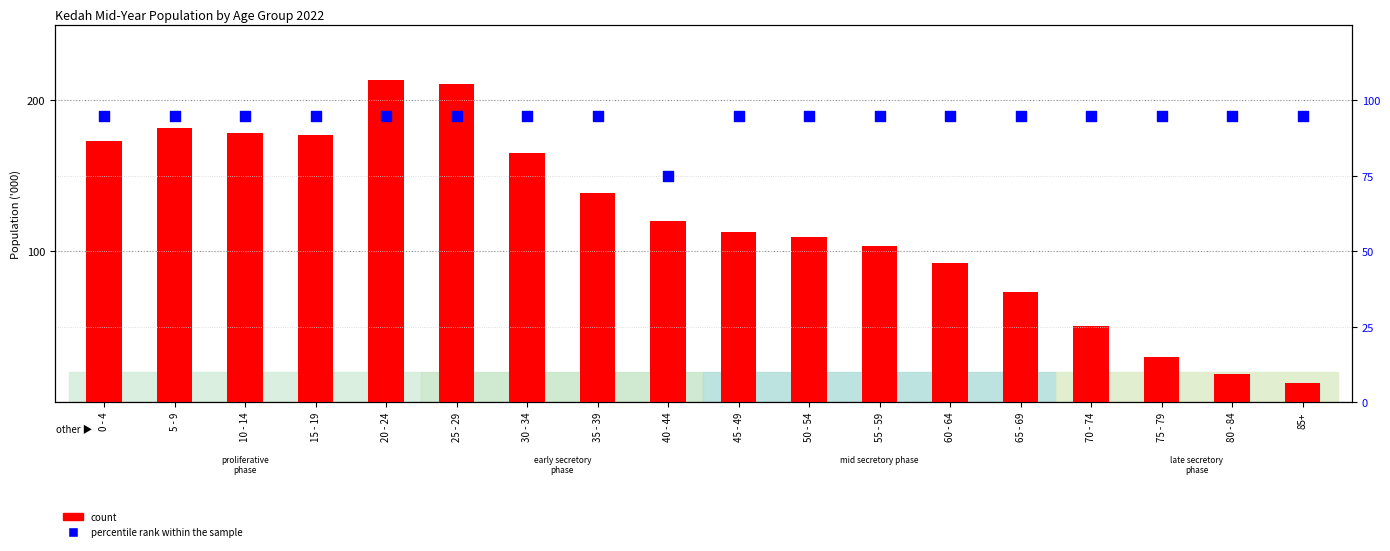

What are all the series names shown in the legend?

count, percentile rank within the sample